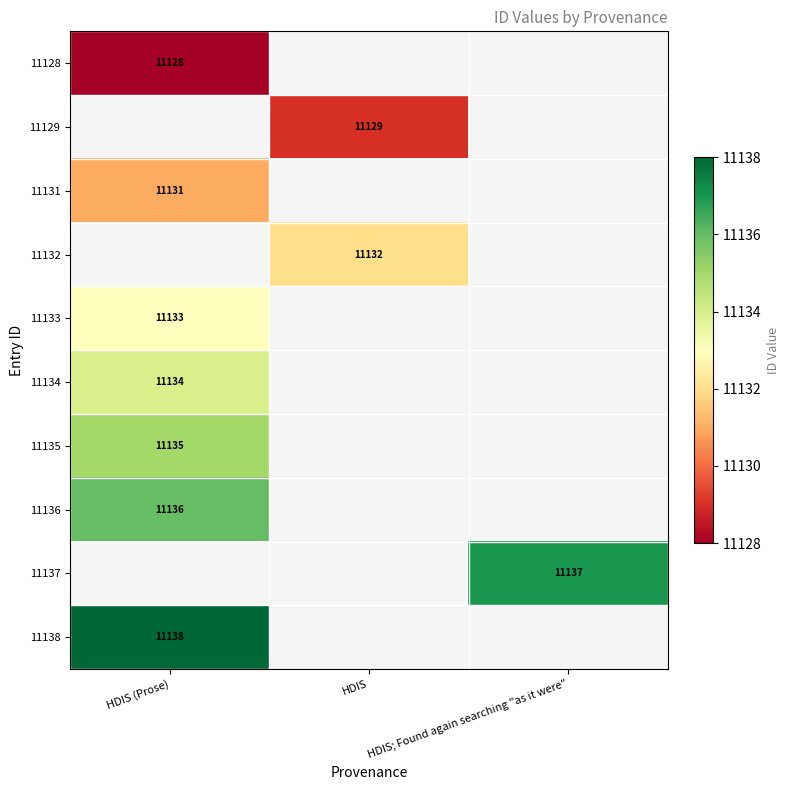

Which has a higher value, HDIS or HDIS (Prose)?

HDIS (Prose)